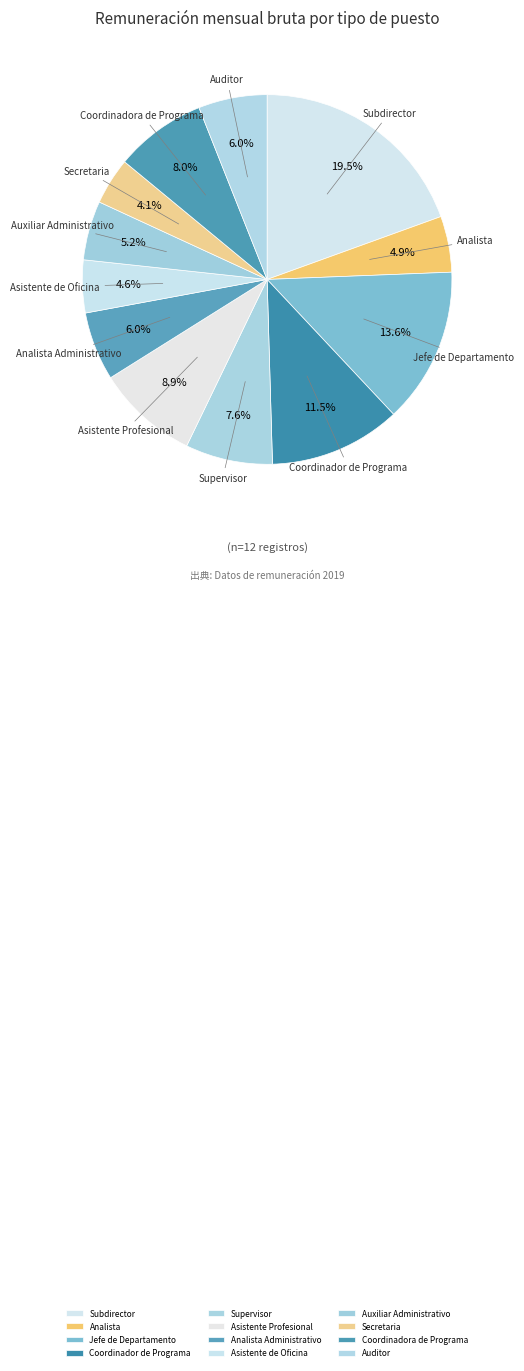

True or false: Analista Administrativo accounts for 1% of the total.

False